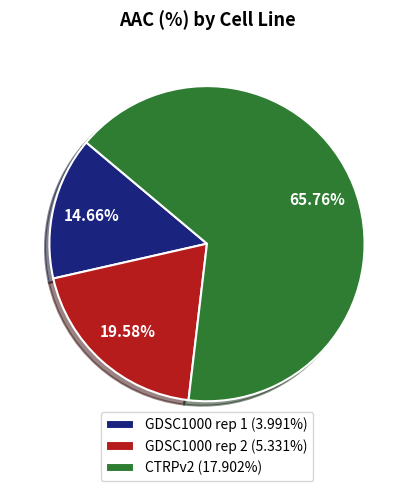

What is the ratio of the value at CTRPv2 to the value at GDSC1000 rep 1?

4.5